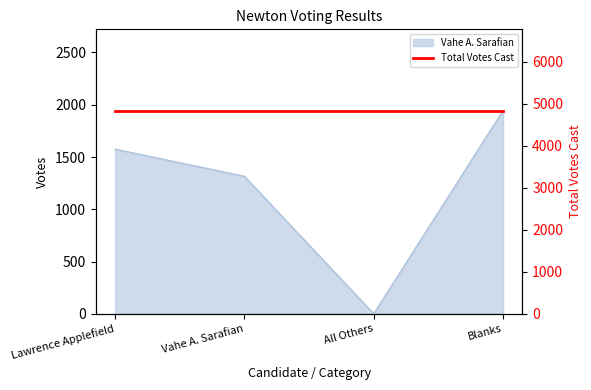

What is the label of the 3rd point from the left?

All Others